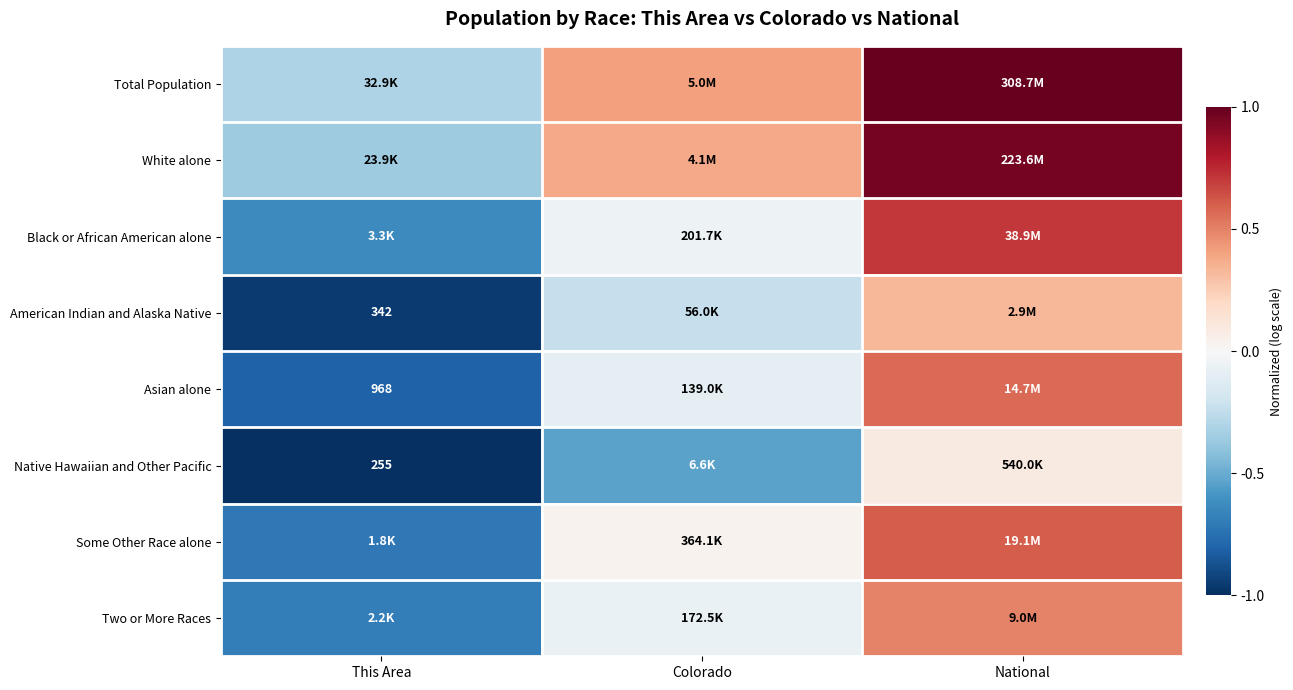

Is the value of Asian alone at National greater than the value of Black or African American alone at Colorado?

Yes